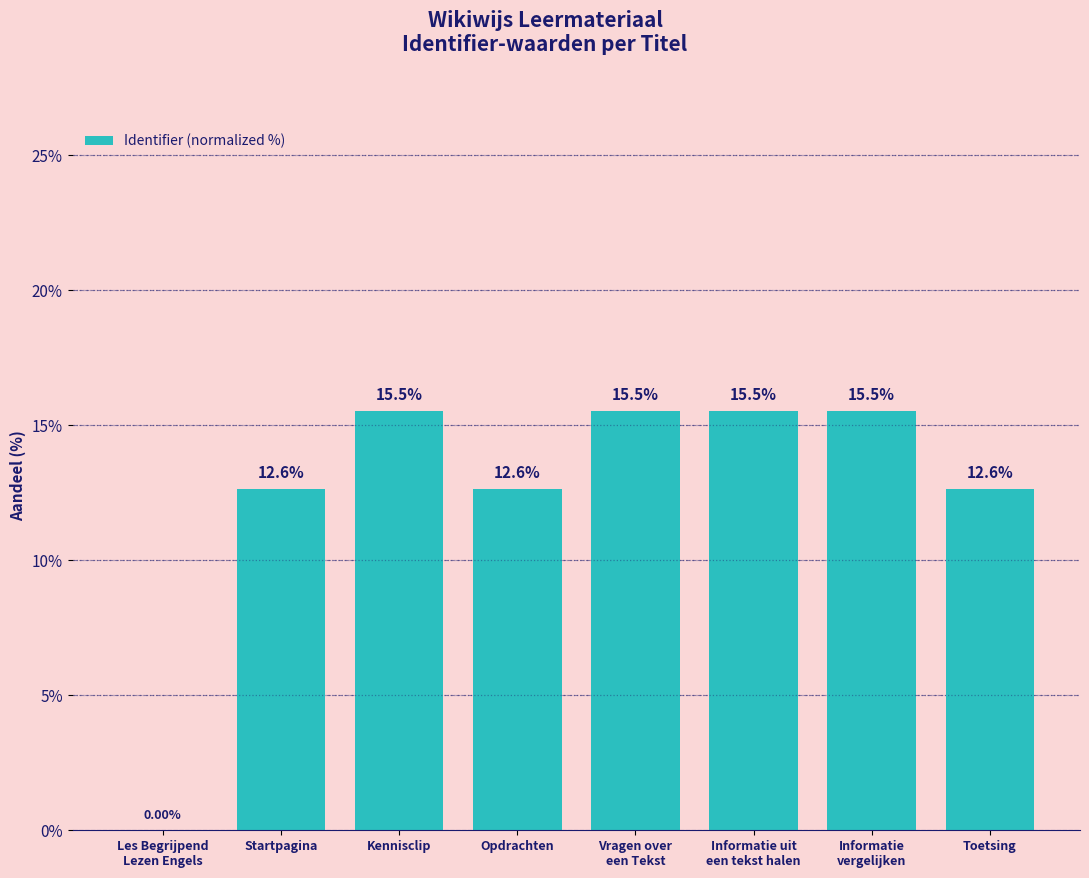

Reading left to right, extract all data points from this chart.

0.0	12.6	15.5	12.6	15.5	15.5	15.5	12.6